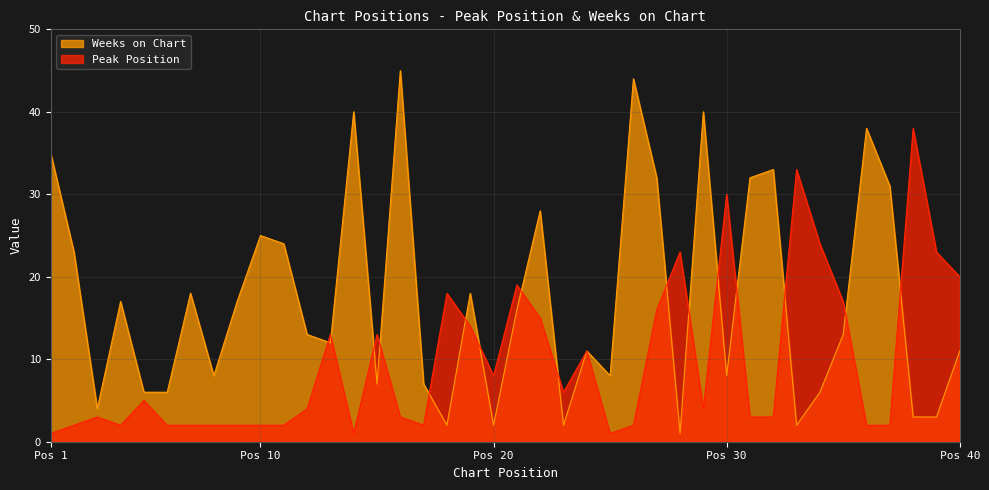

In Peak Position, how many points are lower than both neighbors (excluding endpoints)?

7